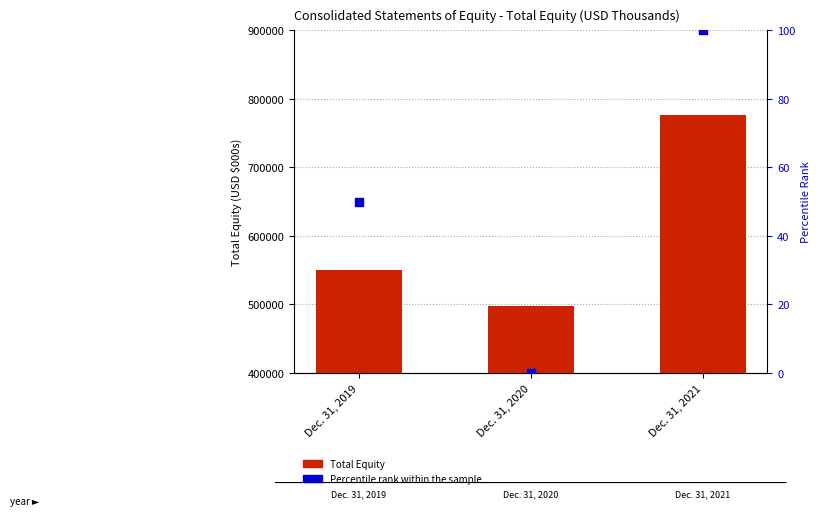

Which series has the largest total across all categories?

Total Equity